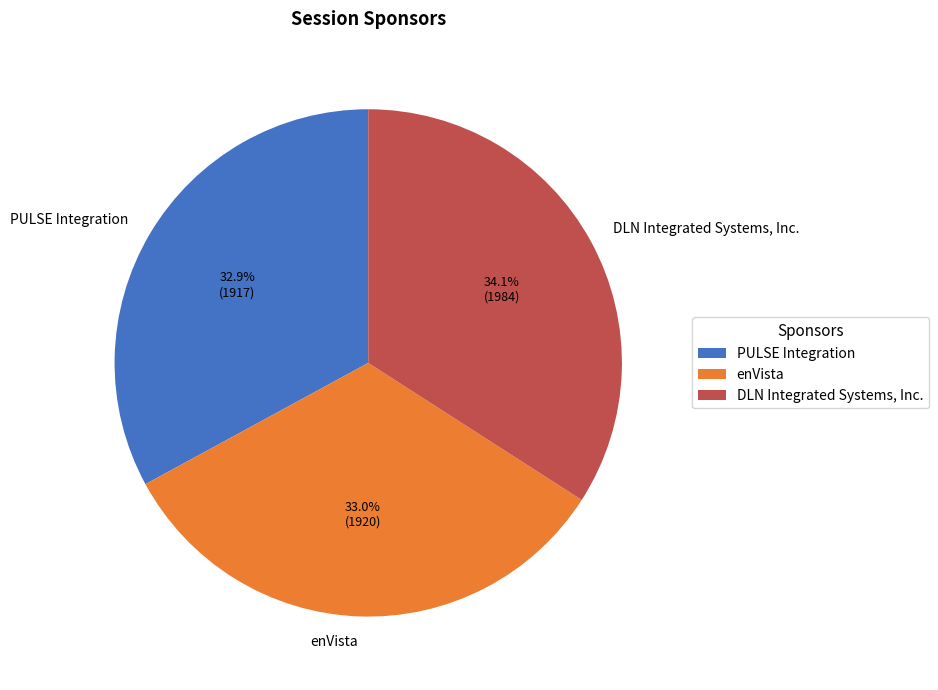

Between PULSE Integration and DLN Integrated Systems, Inc., which is larger?

DLN Integrated Systems, Inc.